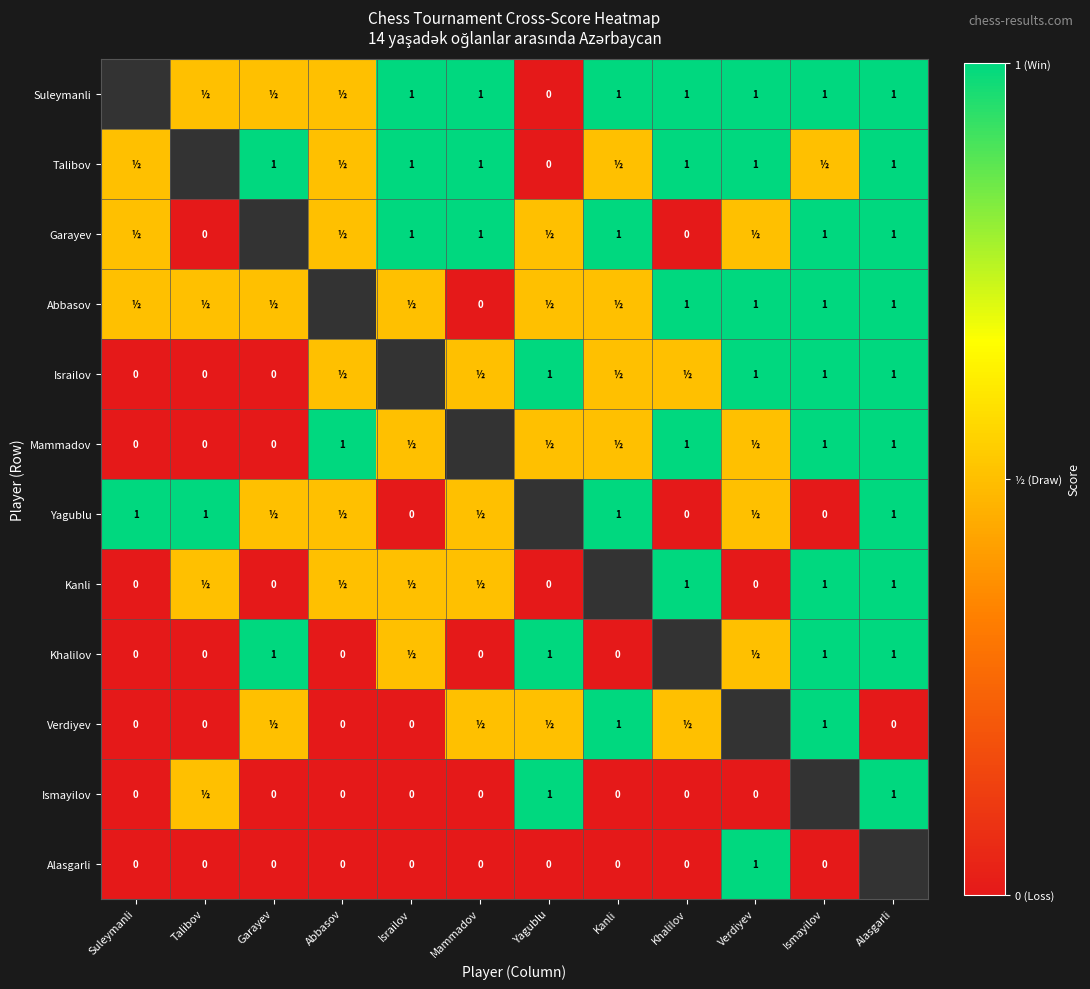

True or false: Verdiyev has a value of 1.5 at Ismayilov.

False